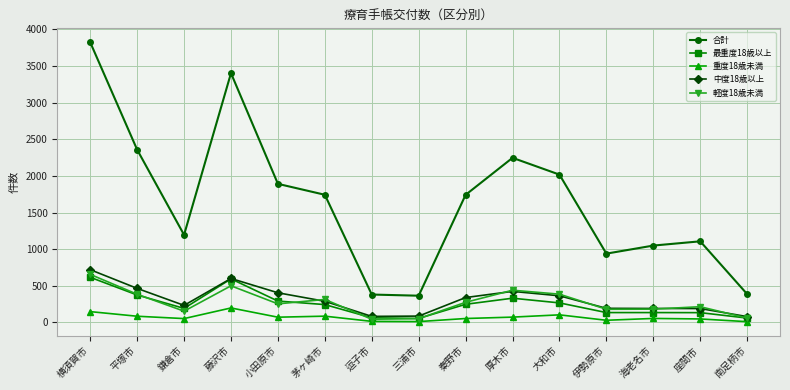

Which category has the highest value across all series?

横須賀市